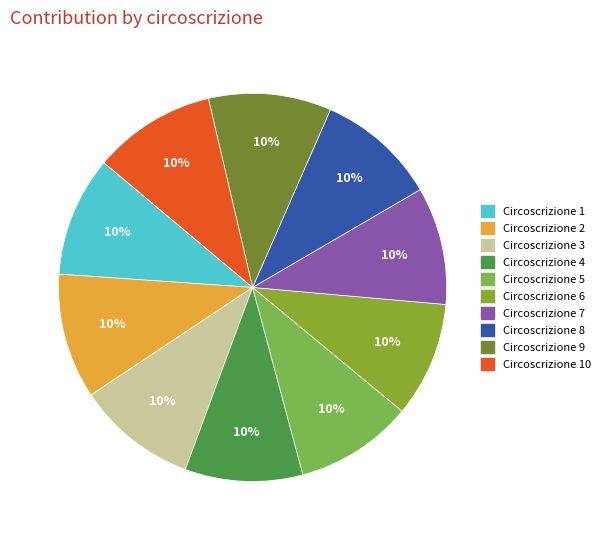

To the nearest percent, what is the average slice percentage?

10%